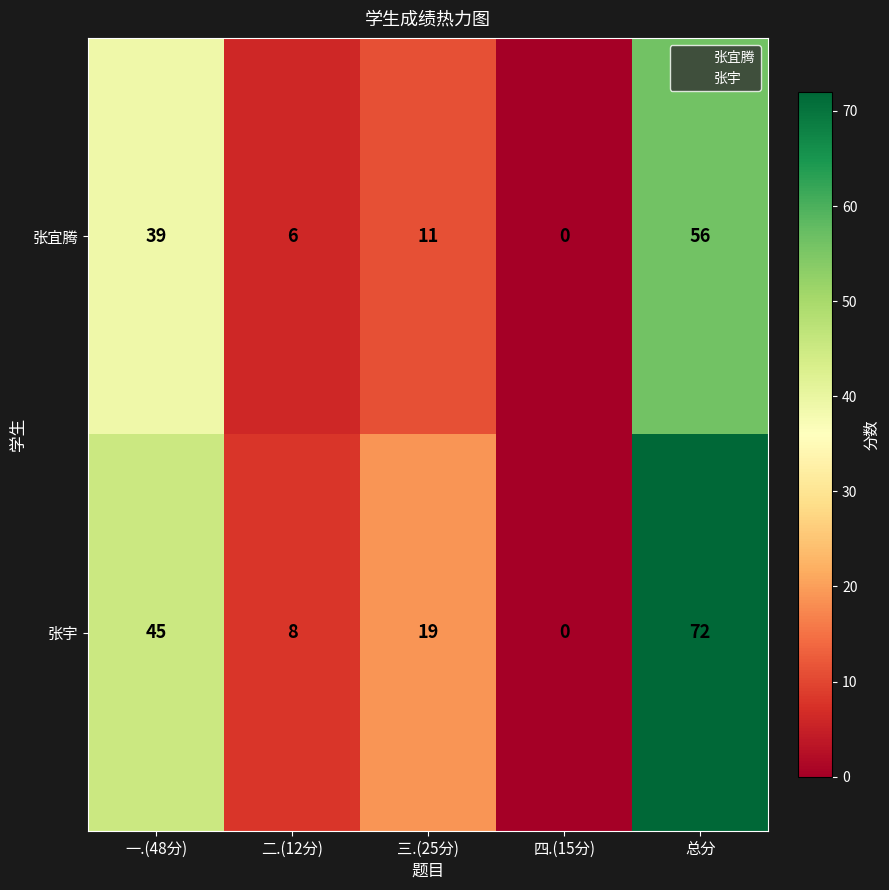

Count the 张宇 values in the range 8 to 45.

3